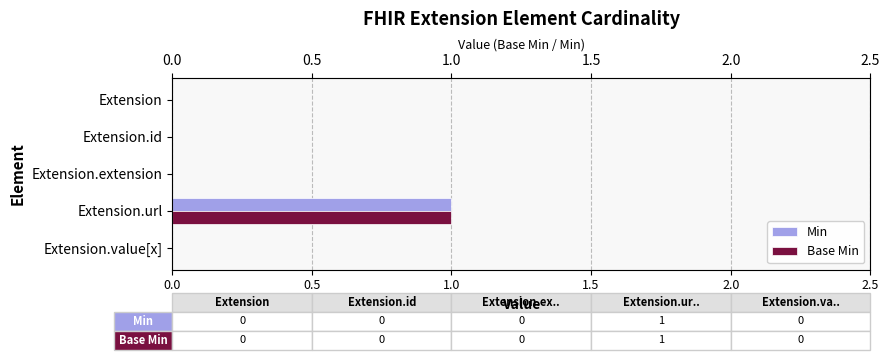

How many values in Min are above zero?

1